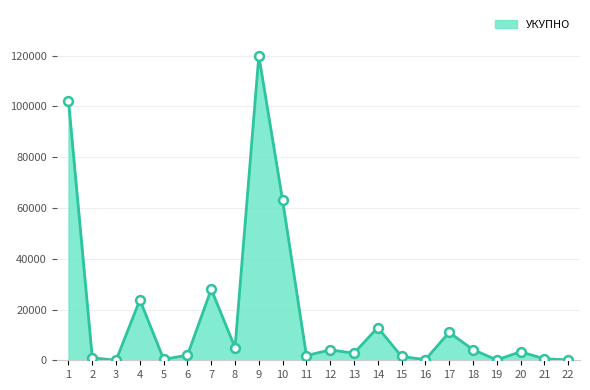

What is the change in value from 9 to 15?

-118500